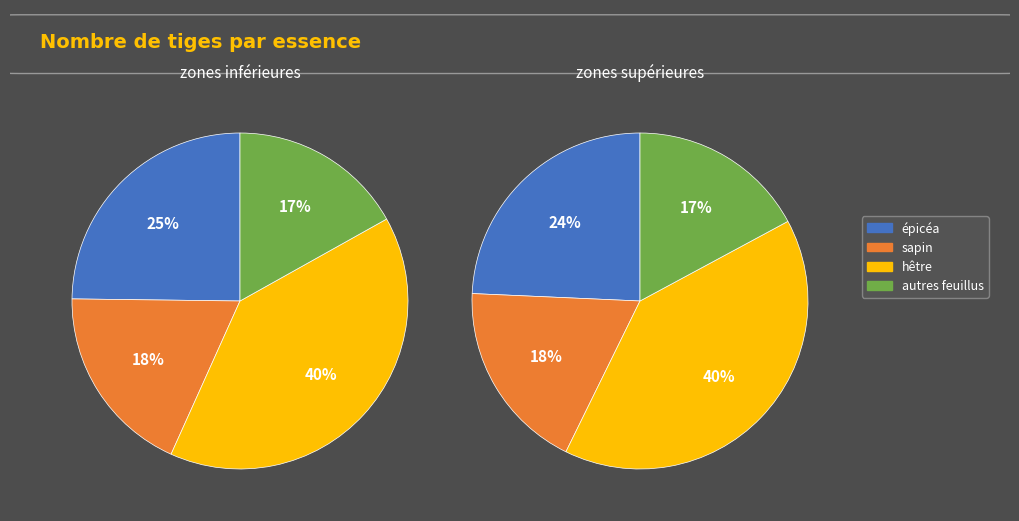

Is the sum of zones supérieures and zones inférieures greater than half?

Yes